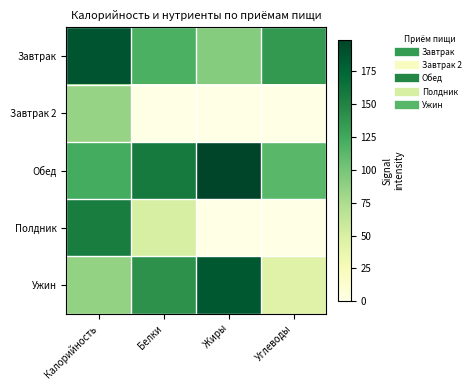

At how many categories does at least one series exceed 130?

4